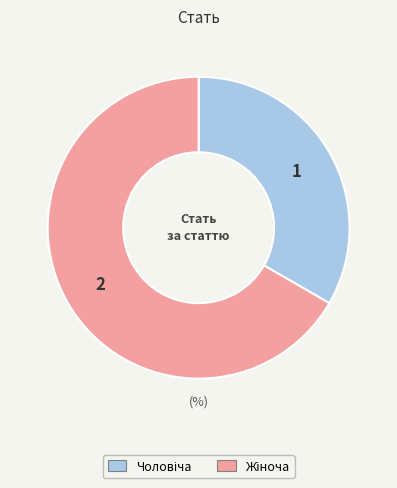

Is there any slice that represents more than half of the pie?

Yes